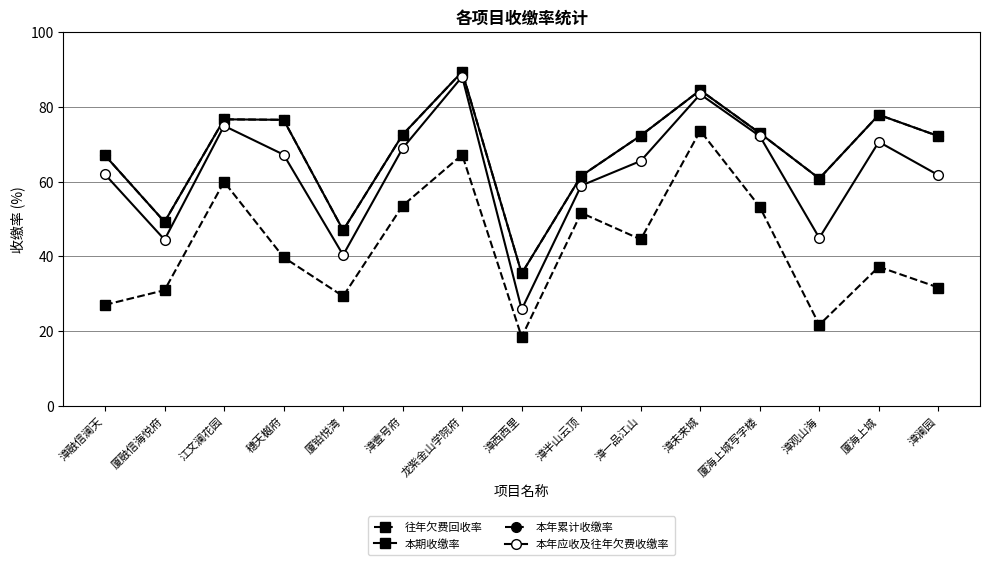

Rank the categories by 本年累计收缴率 value from highest to lowest.

龙紫金山学院府, 漳未来城, 厦海上城, 江文澜花园, 穗天樾府, 厦海上城写字楼, 漳壹号府, 漳一品江山, 漳澜园, 漳融信澜天, 漳半山云顶, 漳观山海, 厦融信海悦府, 厦铂悦湾, 漳西西里